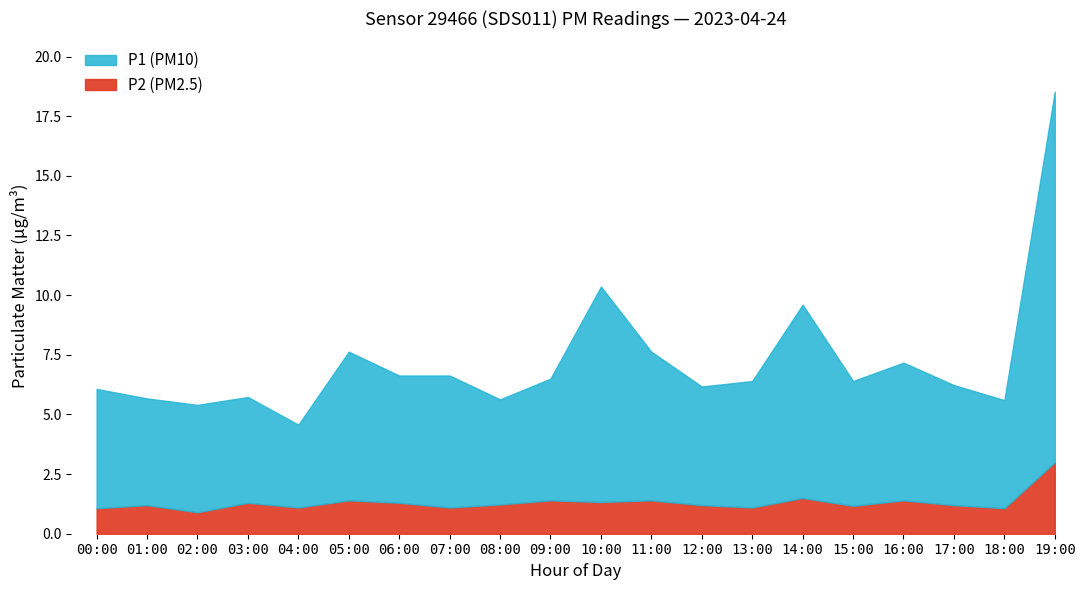

At which category does P1 reach its first local peak?

02:00